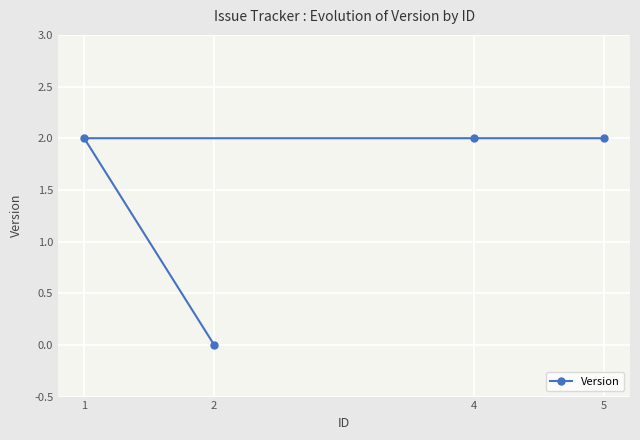

Reading left to right, transcribe all the data shown in this chart.

1=2	2=0	4=2	5=2